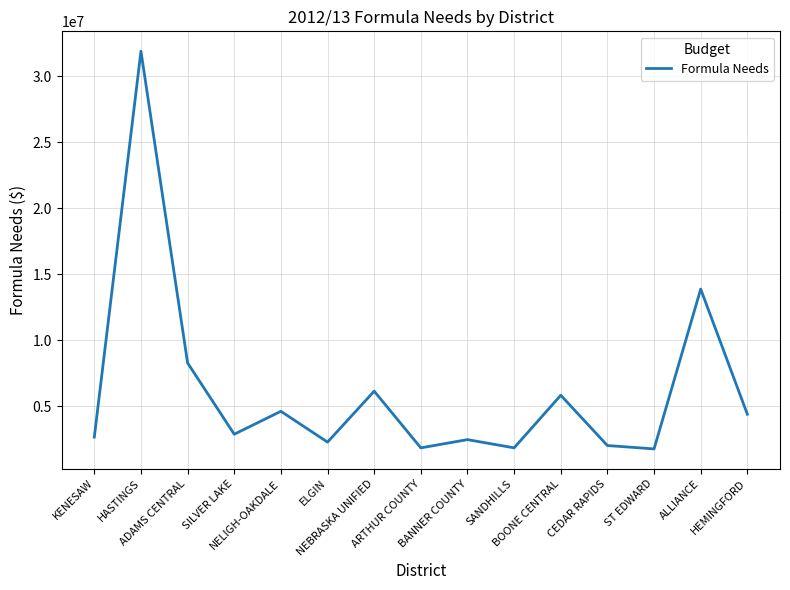

True or false: the data has more than 2 interior local peaks.

True